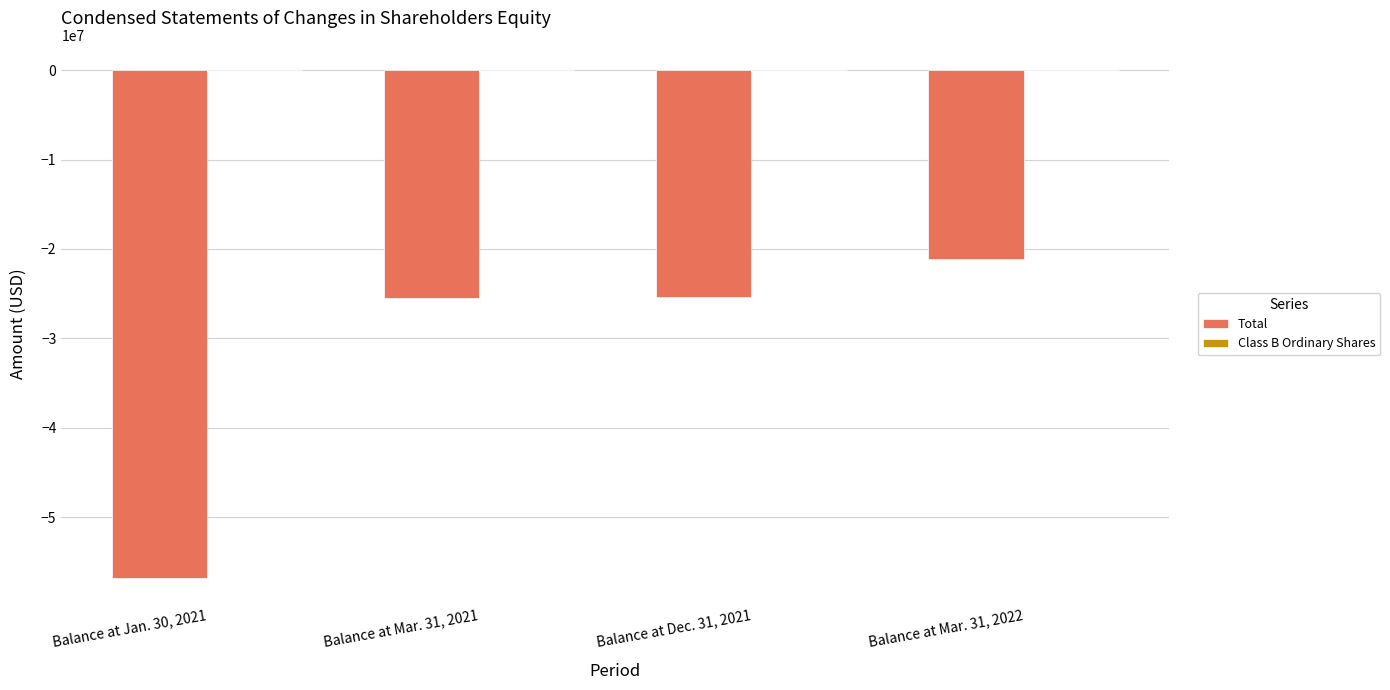

True or false: Total has a value of -100527233 at Balance at Jan. 30, 2021.

False